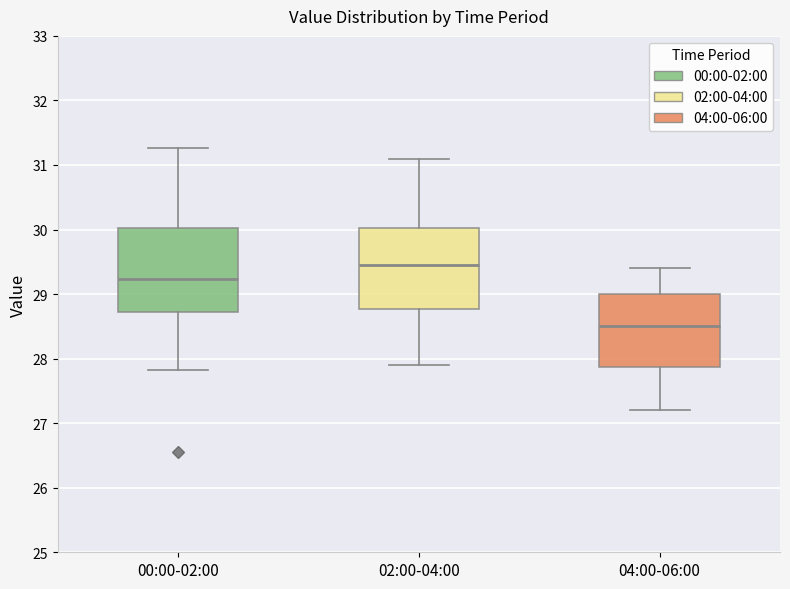

Reading left to right, read every box against the y-axis: the position of its median line, the range the box covers, and the ends of its whiskers. The values are not printed on the chart, so give them approximately, as read against the axis.

00:00-02:00: median 29.2, box 28.7 to 30.0, whiskers 27.8 to 31.3
02:00-04:00: median 29.5, box 28.8 to 30.0, whiskers 27.9 to 31.1
04:00-06:00: median 28.5, box 27.9 to 29.0, whiskers 27.2 to 29.4